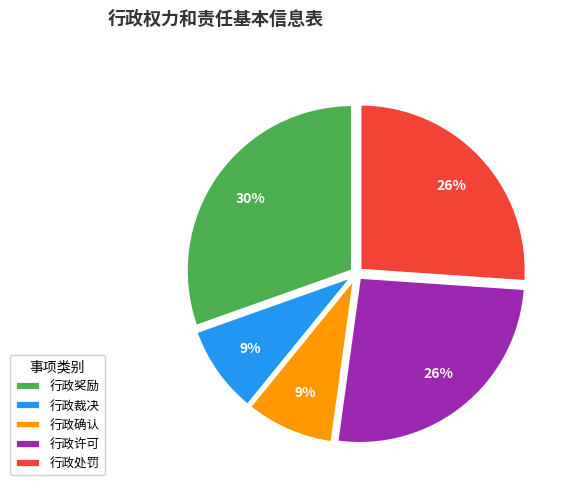

Count the number of slices in the pie.

5